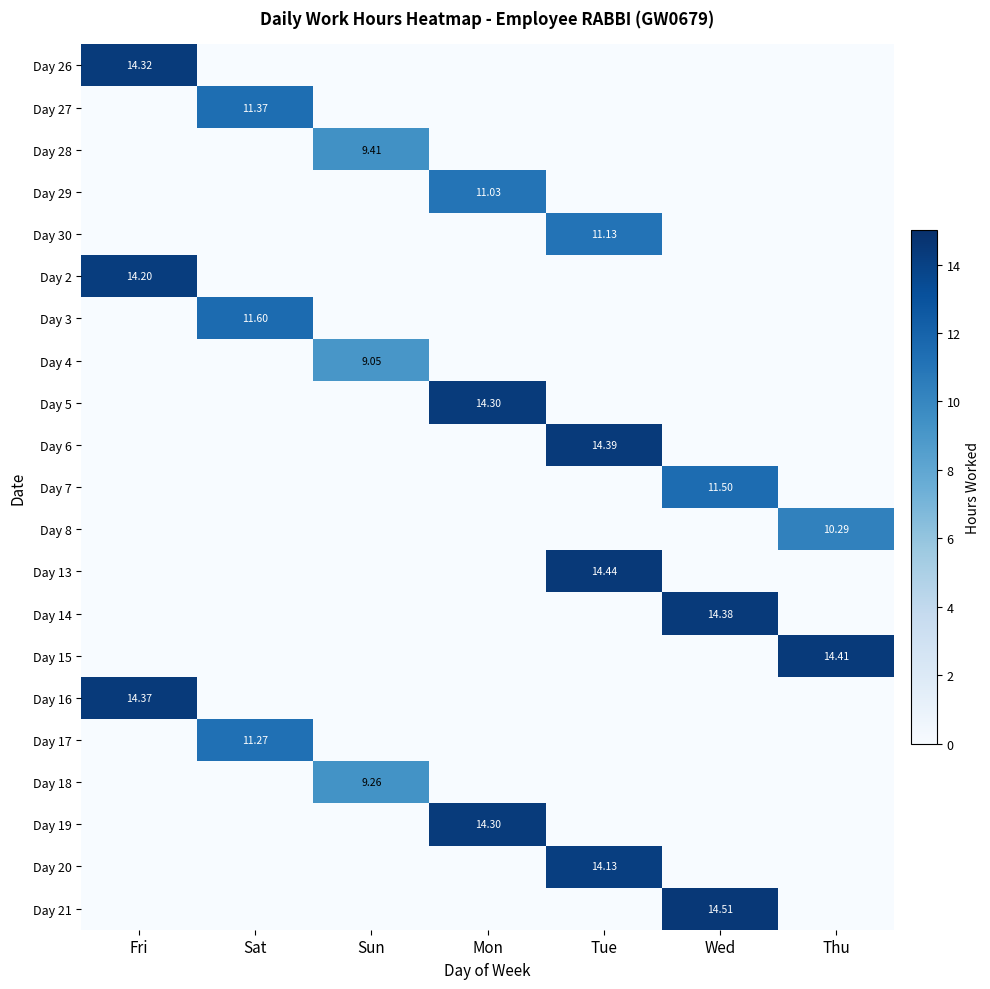

Is it true that Day 6 equals 14.4 at Tue?

True